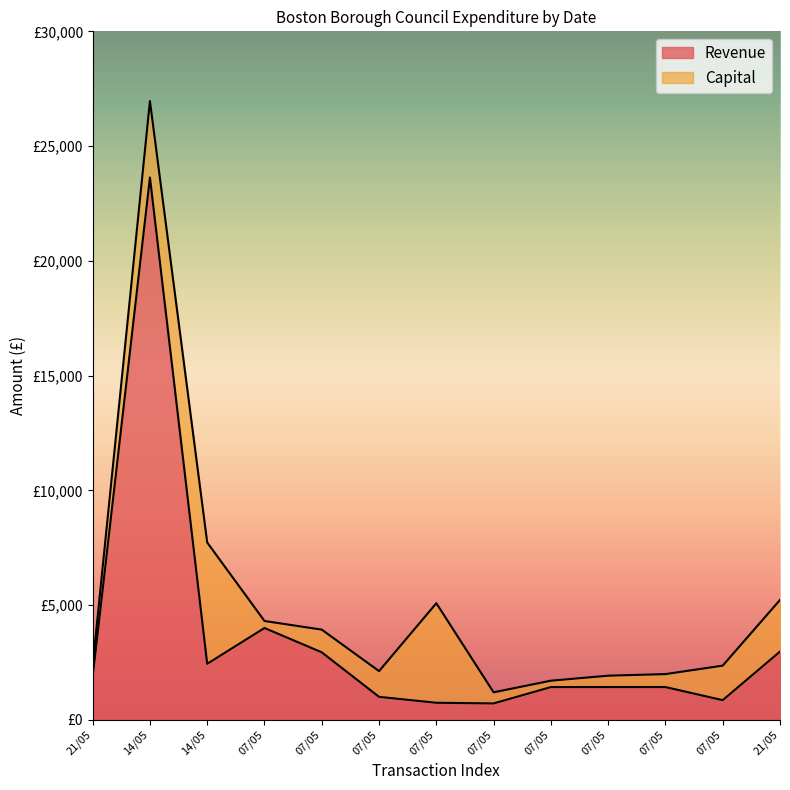

True or false: there are more than 0 points higher than both neighbors.

True